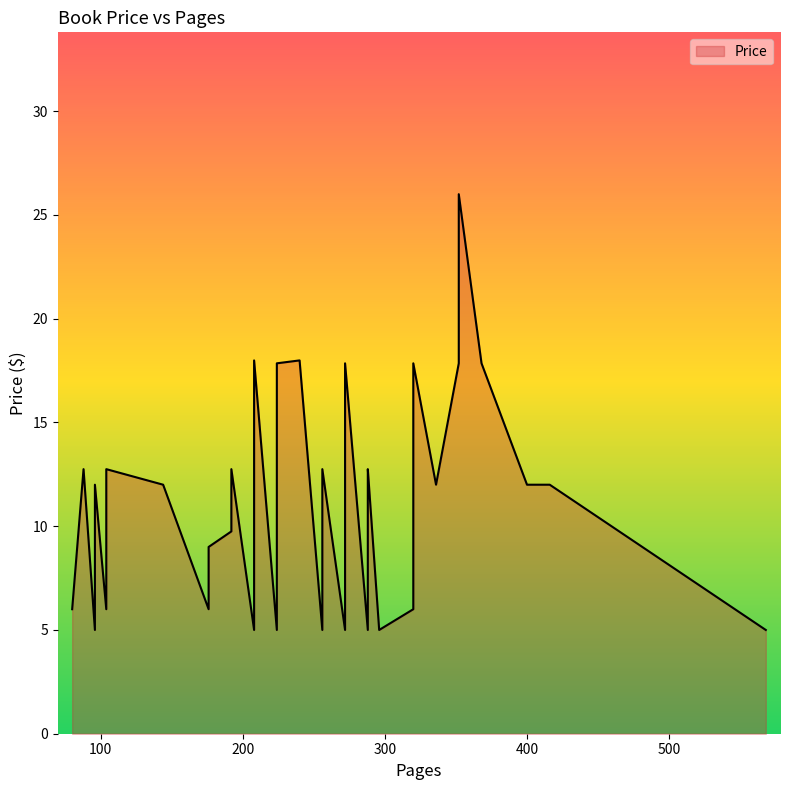

What is the change in value from 192 to 104?

+3.0